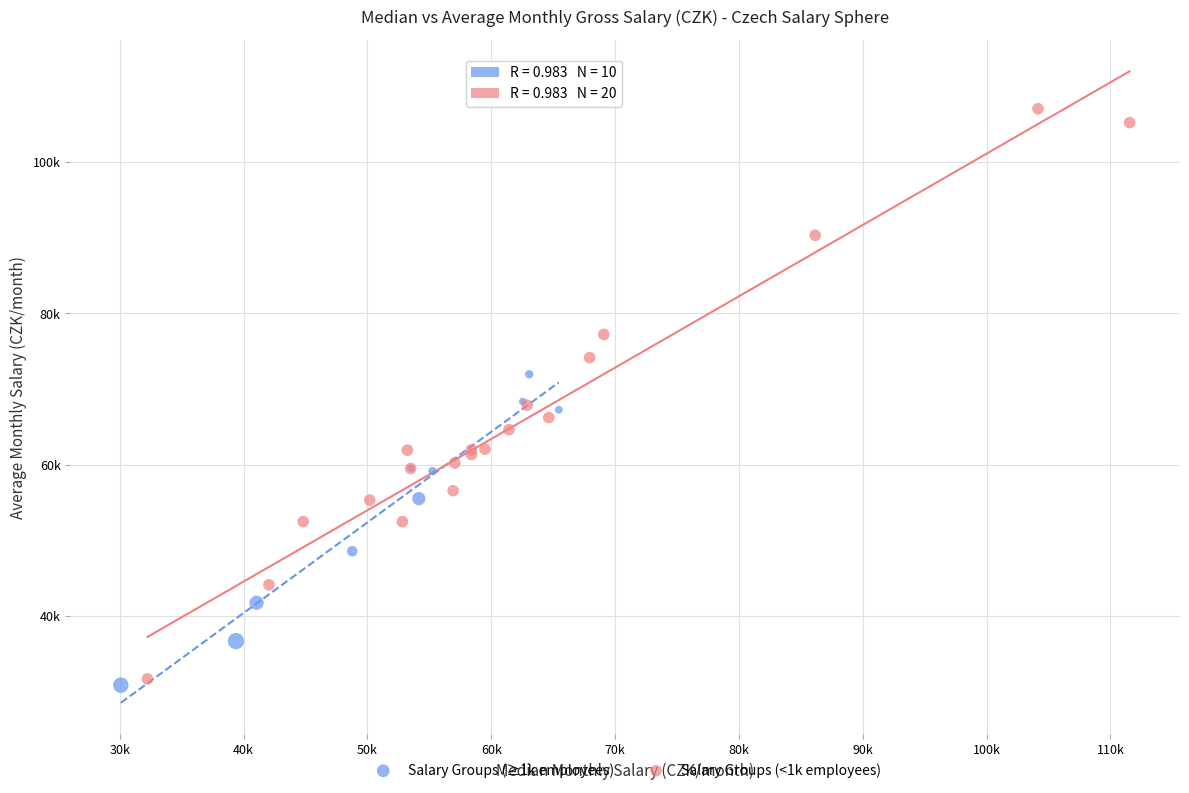

Which series reaches the maximum Y coordinate?

Salary Groups (<1k employees)